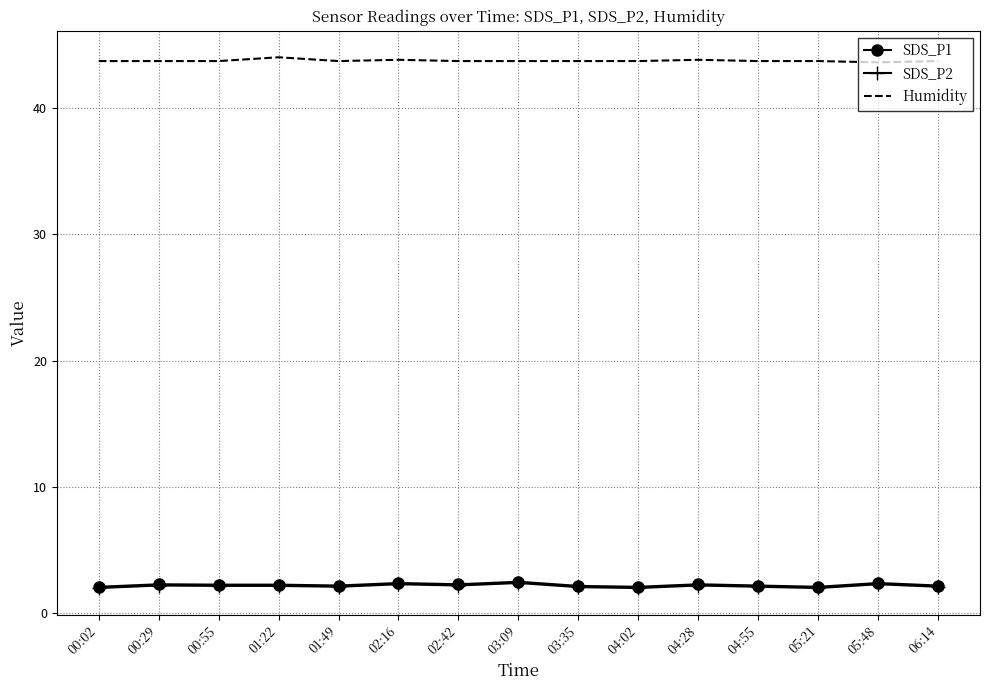

The value of Humidity at 06:14 is 64.2. True or false?

False